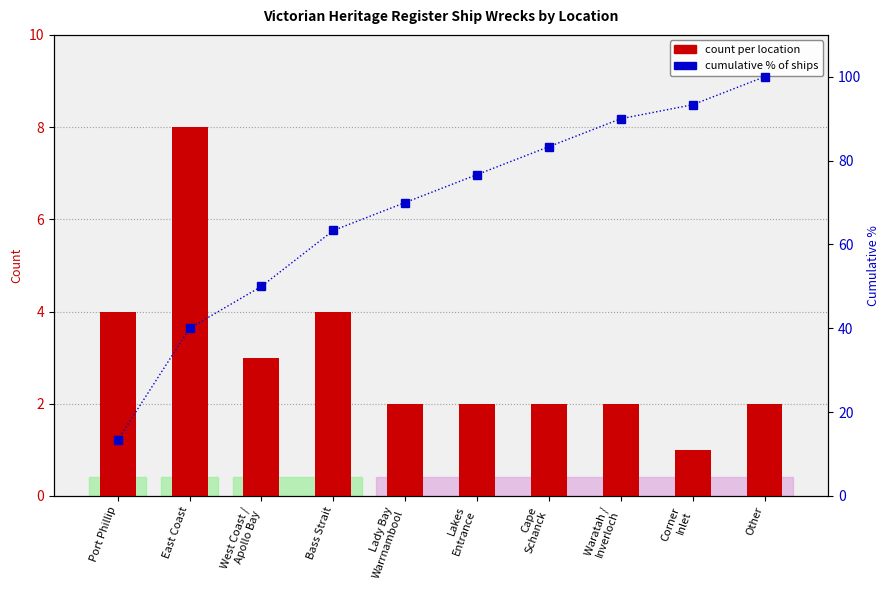

The value of cumulative % of ships at East Coast is 40.0. True or false?

True